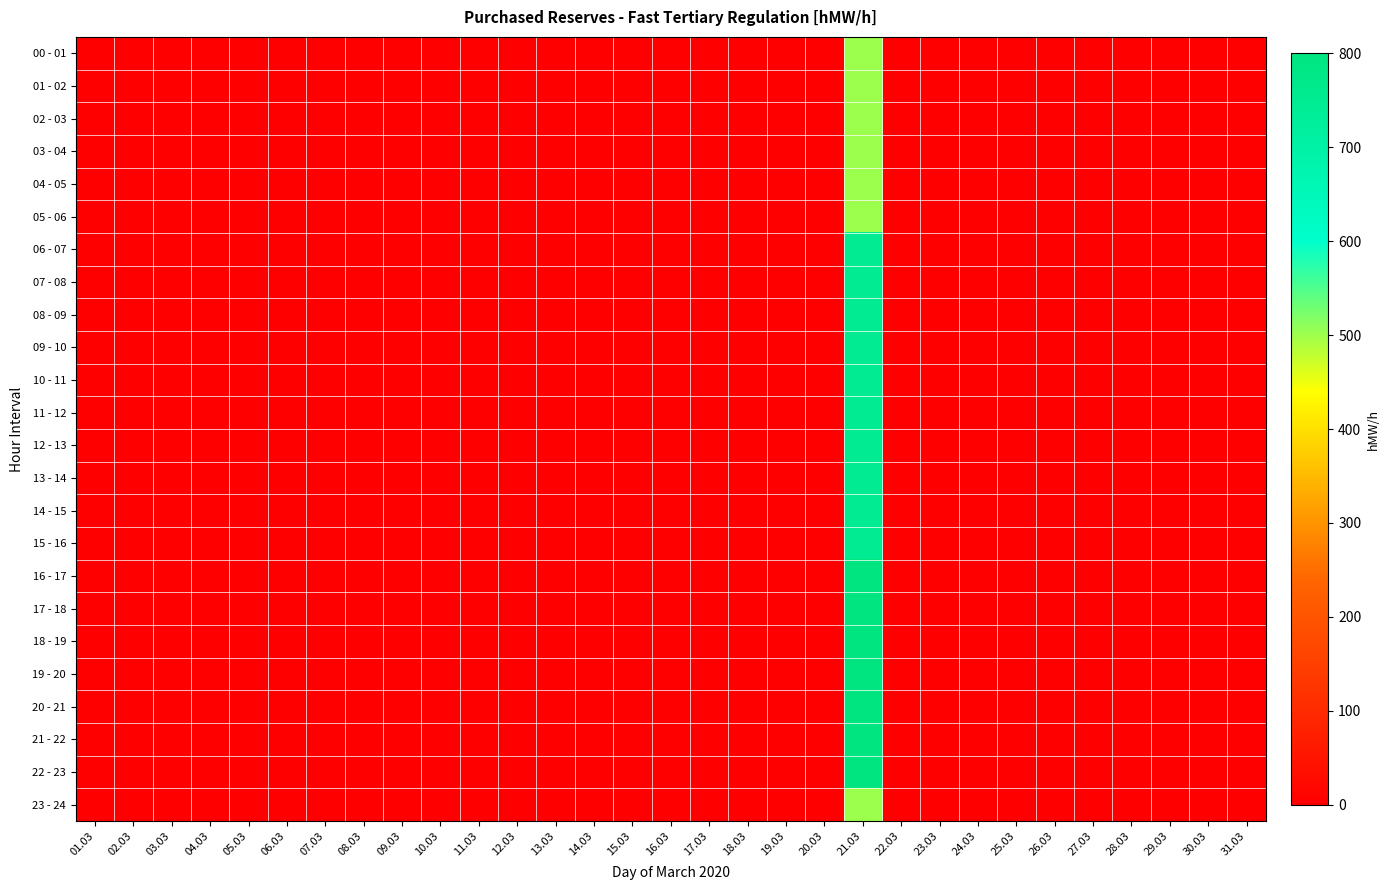

Reading right to left, list all the values displayed in this chart.

00 - 01: 31.03=0	30.03=0	29.03=0	28.03=0	27.03=0	26.03=0	25.03=0	24.03=0	23.03=0	22.03=0	21.03=500	20.03=0	19.03=0	18.03=0	17.03=0	16.03=0	15.03=0	14.03=0	13.03=0	12.03=0	11.03=0	10.03=0	09.03=0	08.03=0	07.03=0	06.03=0	05.03=0	04.03=0	03.03=0	02.03=0	01.03=0
01 - 02: 31.03=0	30.03=0	29.03=0	28.03=0	27.03=0	26.03=0	25.03=0	24.03=0	23.03=0	22.03=0	21.03=500	20.03=0	19.03=0	18.03=0	17.03=0	16.03=0	15.03=0	14.03=0	13.03=0	12.03=0	11.03=0	10.03=0	09.03=0	08.03=0	07.03=0	06.03=0	05.03=0	04.03=0	03.03=0	02.03=0	01.03=0
02 - 03: 31.03=0	30.03=0	29.03=0	28.03=0	27.03=0	26.03=0	25.03=0	24.03=0	23.03=0	22.03=0	21.03=500	20.03=0	19.03=0	18.03=0	17.03=0	16.03=0	15.03=0	14.03=0	13.03=0	12.03=0	11.03=0	10.03=0	09.03=0	08.03=0	07.03=0	06.03=0	05.03=0	04.03=0	03.03=0	02.03=0	01.03=0
03 - 04: 31.03=0	30.03=0	29.03=0	28.03=0	27.03=0	26.03=0	25.03=0	24.03=0	23.03=0	22.03=0	21.03=500	20.03=0	19.03=0	18.03=0	17.03=0	16.03=0	15.03=0	14.03=0	13.03=0	12.03=0	11.03=0	10.03=0	09.03=0	08.03=0	07.03=0	06.03=0	05.03=0	04.03=0	03.03=0	02.03=0	01.03=0
04 - 05: 31.03=0	30.03=0	29.03=0	28.03=0	27.03=0	26.03=0	25.03=0	24.03=0	23.03=0	22.03=0	21.03=500	20.03=0	19.03=0	18.03=0	17.03=0	16.03=0	15.03=0	14.03=0	13.03=0	12.03=0	11.03=0	10.03=0	09.03=0	08.03=0	07.03=0	06.03=0	05.03=0	04.03=0	03.03=0	02.03=0	01.03=0
05 - 06: 31.03=0	30.03=0	29.03=0	28.03=0	27.03=0	26.03=0	25.03=0	24.03=0	23.03=0	22.03=0	21.03=500	20.03=0	19.03=0	18.03=0	17.03=0	16.03=0	15.03=0	14.03=0	13.03=0	12.03=0	11.03=0	10.03=0	09.03=0	08.03=0	07.03=0	06.03=0	05.03=0	04.03=0	03.03=0	02.03=0	01.03=0
06 - 07: 31.03=0	30.03=0	29.03=0	28.03=0	27.03=0	26.03=0	25.03=0	24.03=0	23.03=0	22.03=0	21.03=750	20.03=0	19.03=0	18.03=0	17.03=0	16.03=0	15.03=0	14.03=0	13.03=0	12.03=0	11.03=0	10.03=0	09.03=0	08.03=0	07.03=0	06.03=0	05.03=0	04.03=0	03.03=0	02.03=0	01.03=0
07 - 08: 31.03=0	30.03=0	29.03=0	28.03=0	27.03=0	26.03=0	25.03=0	24.03=0	23.03=0	22.03=0	21.03=750	20.03=0	19.03=0	18.03=0	17.03=0	16.03=0	15.03=0	14.03=0	13.03=0	12.03=0	11.03=0	10.03=0	09.03=0	08.03=0	07.03=0	06.03=0	05.03=0	04.03=0	03.03=0	02.03=0	01.03=0
08 - 09: 31.03=0	30.03=0	29.03=0	28.03=0	27.03=0	26.03=0	25.03=0	24.03=0	23.03=0	22.03=0	21.03=750	20.03=0	19.03=0	18.03=0	17.03=0	16.03=0	15.03=0	14.03=0	13.03=0	12.03=0	11.03=0	10.03=0	09.03=0	08.03=0	07.03=0	06.03=0	05.03=0	04.03=0	03.03=0	02.03=0	01.03=0
09 - 10: 31.03=0	30.03=0	29.03=0	28.03=0	27.03=0	26.03=0	25.03=0	24.03=0	23.03=0	22.03=0	21.03=750	20.03=0	19.03=0	18.03=0	17.03=0	16.03=0	15.03=0	14.03=0	13.03=0	12.03=0	11.03=0	10.03=0	09.03=0	08.03=0	07.03=0	06.03=0	05.03=0	04.03=0	03.03=0	02.03=0	01.03=0
10 - 11: 31.03=0	30.03=0	29.03=0	28.03=0	27.03=0	26.03=0	25.03=0	24.03=0	23.03=0	22.03=0	21.03=750	20.03=0	19.03=0	18.03=0	17.03=0	16.03=0	15.03=0	14.03=0	13.03=0	12.03=0	11.03=0	10.03=0	09.03=0	08.03=0	07.03=0	06.03=0	05.03=0	04.03=0	03.03=0	02.03=0	01.03=0
11 - 12: 31.03=0	30.03=0	29.03=0	28.03=0	27.03=0	26.03=0	25.03=0	24.03=0	23.03=0	22.03=0	21.03=750	20.03=0	19.03=0	18.03=0	17.03=0	16.03=0	15.03=0	14.03=0	13.03=0	12.03=0	11.03=0	10.03=0	09.03=0	08.03=0	07.03=0	06.03=0	05.03=0	04.03=0	03.03=0	02.03=0	01.03=0
12 - 13: 31.03=0	30.03=0	29.03=0	28.03=0	27.03=0	26.03=0	25.03=0	24.03=0	23.03=0	22.03=0	21.03=750	20.03=0	19.03=0	18.03=0	17.03=0	16.03=0	15.03=0	14.03=0	13.03=0	12.03=0	11.03=0	10.03=0	09.03=0	08.03=0	07.03=0	06.03=0	05.03=0	04.03=0	03.03=0	02.03=0	01.03=0
13 - 14: 31.03=0	30.03=0	29.03=0	28.03=0	27.03=0	26.03=0	25.03=0	24.03=0	23.03=0	22.03=0	21.03=750	20.03=0	19.03=0	18.03=0	17.03=0	16.03=0	15.03=0	14.03=0	13.03=0	12.03=0	11.03=0	10.03=0	09.03=0	08.03=0	07.03=0	06.03=0	05.03=0	04.03=0	03.03=0	02.03=0	01.03=0
14 - 15: 31.03=0	30.03=0	29.03=0	28.03=0	27.03=0	26.03=0	25.03=0	24.03=0	23.03=0	22.03=0	21.03=750	20.03=0	19.03=0	18.03=0	17.03=0	16.03=0	15.03=0	14.03=0	13.03=0	12.03=0	11.03=0	10.03=0	09.03=0	08.03=0	07.03=0	06.03=0	05.03=0	04.03=0	03.03=0	02.03=0	01.03=0
15 - 16: 31.03=0	30.03=0	29.03=0	28.03=0	27.03=0	26.03=0	25.03=0	24.03=0	23.03=0	22.03=0	21.03=750	20.03=0	19.03=0	18.03=0	17.03=0	16.03=0	15.03=0	14.03=0	13.03=0	12.03=0	11.03=0	10.03=0	09.03=0	08.03=0	07.03=0	06.03=0	05.03=0	04.03=0	03.03=0	02.03=0	01.03=0
16 - 17: 31.03=0	30.03=0	29.03=0	28.03=0	27.03=0	26.03=0	25.03=0	24.03=0	23.03=0	22.03=0	21.03=800	20.03=0	19.03=0	18.03=0	17.03=0	16.03=0	15.03=0	14.03=0	13.03=0	12.03=0	11.03=0	10.03=0	09.03=0	08.03=0	07.03=0	06.03=0	05.03=0	04.03=0	03.03=0	02.03=0	01.03=0
17 - 18: 31.03=0	30.03=0	29.03=0	28.03=0	27.03=0	26.03=0	25.03=0	24.03=0	23.03=0	22.03=0	21.03=800	20.03=0	19.03=0	18.03=0	17.03=0	16.03=0	15.03=0	14.03=0	13.03=0	12.03=0	11.03=0	10.03=0	09.03=0	08.03=0	07.03=0	06.03=0	05.03=0	04.03=0	03.03=0	02.03=0	01.03=0
18 - 19: 31.03=0	30.03=0	29.03=0	28.03=0	27.03=0	26.03=0	25.03=0	24.03=0	23.03=0	22.03=0	21.03=800	20.03=0	19.03=0	18.03=0	17.03=0	16.03=0	15.03=0	14.03=0	13.03=0	12.03=0	11.03=0	10.03=0	09.03=0	08.03=0	07.03=0	06.03=0	05.03=0	04.03=0	03.03=0	02.03=0	01.03=0
19 - 20: 31.03=0	30.03=0	29.03=0	28.03=0	27.03=0	26.03=0	25.03=0	24.03=0	23.03=0	22.03=0	21.03=800	20.03=0	19.03=0	18.03=0	17.03=0	16.03=0	15.03=0	14.03=0	13.03=0	12.03=0	11.03=0	10.03=0	09.03=0	08.03=0	07.03=0	06.03=0	05.03=0	04.03=0	03.03=0	02.03=0	01.03=0
20 - 21: 31.03=0	30.03=0	29.03=0	28.03=0	27.03=0	26.03=0	25.03=0	24.03=0	23.03=0	22.03=0	21.03=800	20.03=0	19.03=0	18.03=0	17.03=0	16.03=0	15.03=0	14.03=0	13.03=0	12.03=0	11.03=0	10.03=0	09.03=0	08.03=0	07.03=0	06.03=0	05.03=0	04.03=0	03.03=0	02.03=0	01.03=0
21 - 22: 31.03=0	30.03=0	29.03=0	28.03=0	27.03=0	26.03=0	25.03=0	24.03=0	23.03=0	22.03=0	21.03=800	20.03=0	19.03=0	18.03=0	17.03=0	16.03=0	15.03=0	14.03=0	13.03=0	12.03=0	11.03=0	10.03=0	09.03=0	08.03=0	07.03=0	06.03=0	05.03=0	04.03=0	03.03=0	02.03=0	01.03=0
22 - 23: 31.03=0	30.03=0	29.03=0	28.03=0	27.03=0	26.03=0	25.03=0	24.03=0	23.03=0	22.03=0	21.03=800	20.03=0	19.03=0	18.03=0	17.03=0	16.03=0	15.03=0	14.03=0	13.03=0	12.03=0	11.03=0	10.03=0	09.03=0	08.03=0	07.03=0	06.03=0	05.03=0	04.03=0	03.03=0	02.03=0	01.03=0
23 - 24: 31.03=0	30.03=0	29.03=0	28.03=0	27.03=0	26.03=0	25.03=0	24.03=0	23.03=0	22.03=0	21.03=500	20.03=0	19.03=0	18.03=0	17.03=0	16.03=0	15.03=0	14.03=0	13.03=0	12.03=0	11.03=0	10.03=0	09.03=0	08.03=0	07.03=0	06.03=0	05.03=0	04.03=0	03.03=0	02.03=0	01.03=0